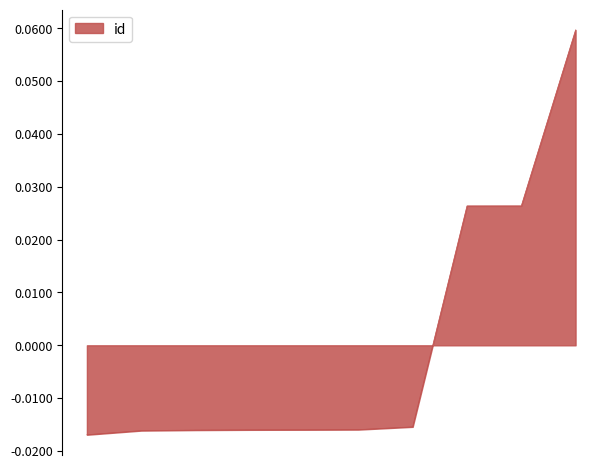

What is the greatest value displayed?

0.1